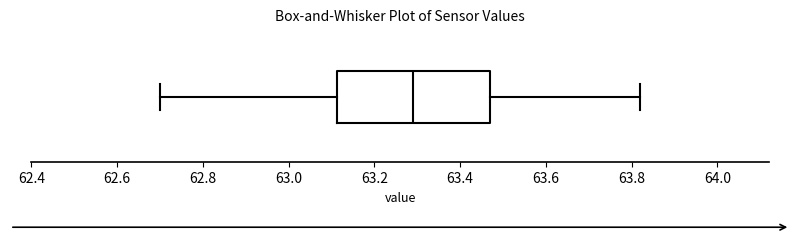

Read this box plot against the x-axis: the position of the median line, the range covered by the box, and the ends of both whiskers. The values are not printed on the chart, so give them approximately, as read against the axis.

median 63.30, box 63.12 to 63.48, whiskers 62.70 to 63.82